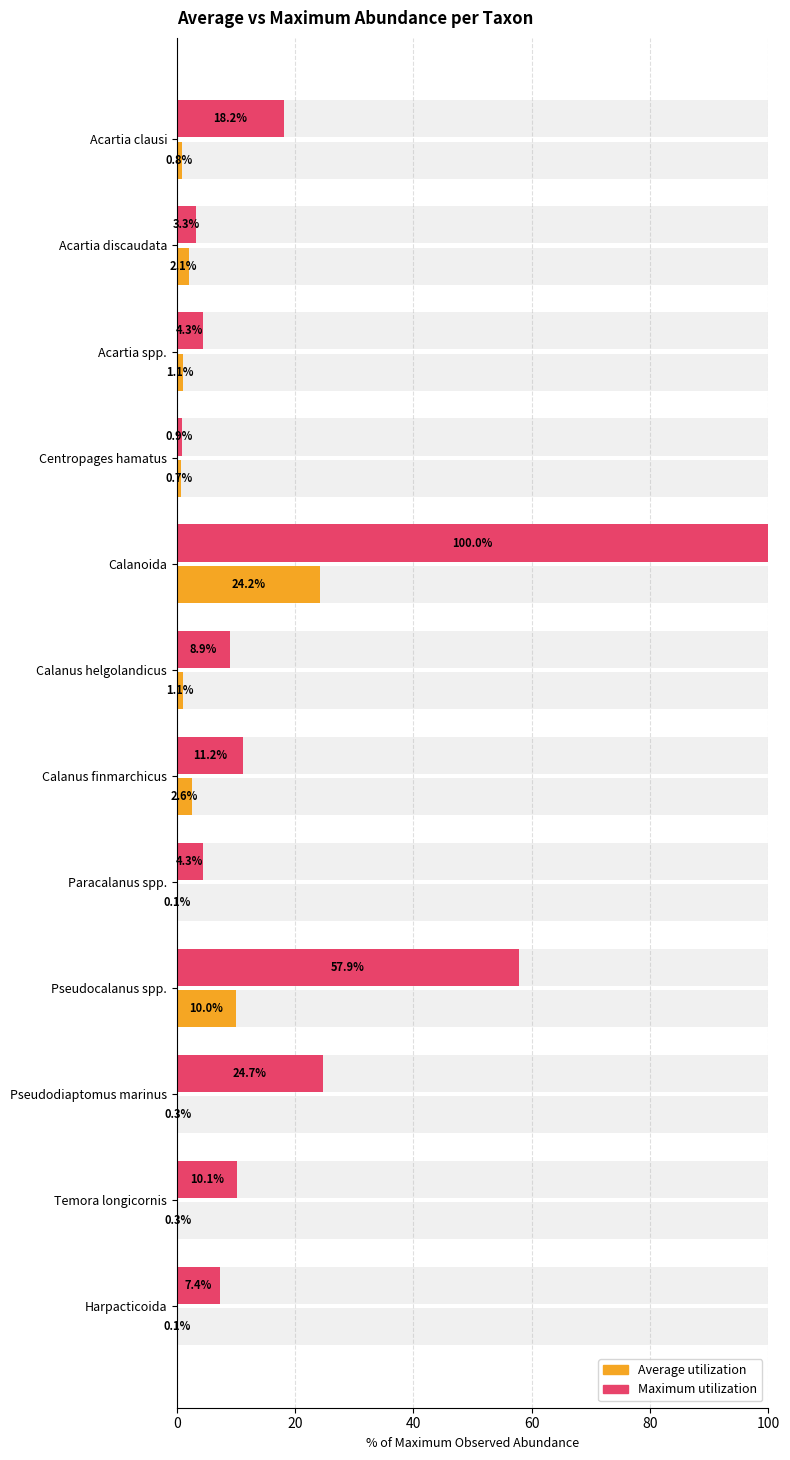

How many data points in Average utilization are less than 1?

6